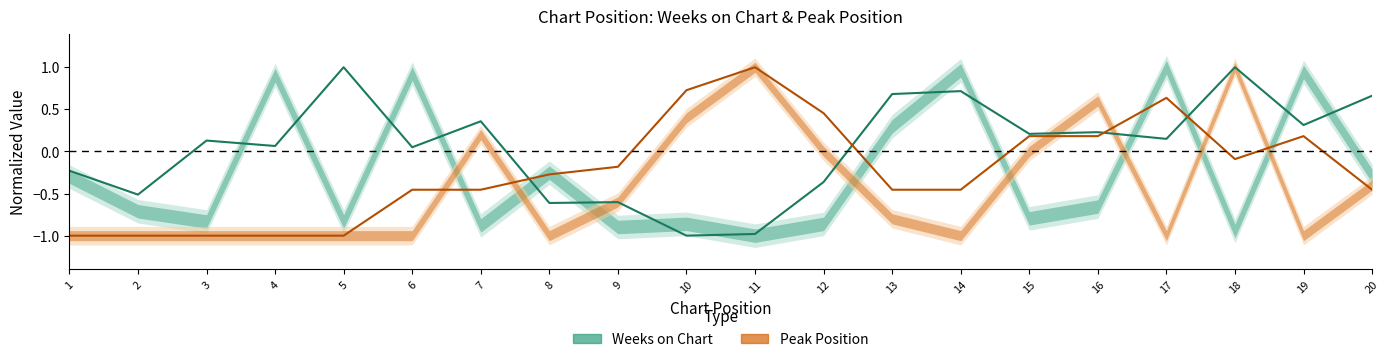

Which series changed the most between 5 and 8?

Weeks on Chart